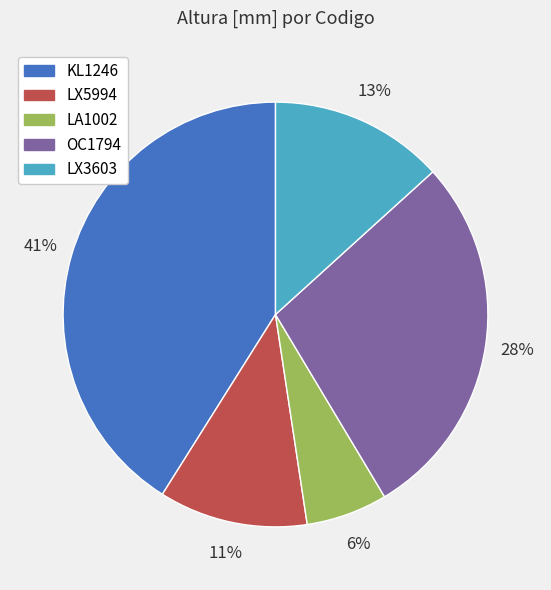

Which category has the smallest portion of the pie?

LA1002